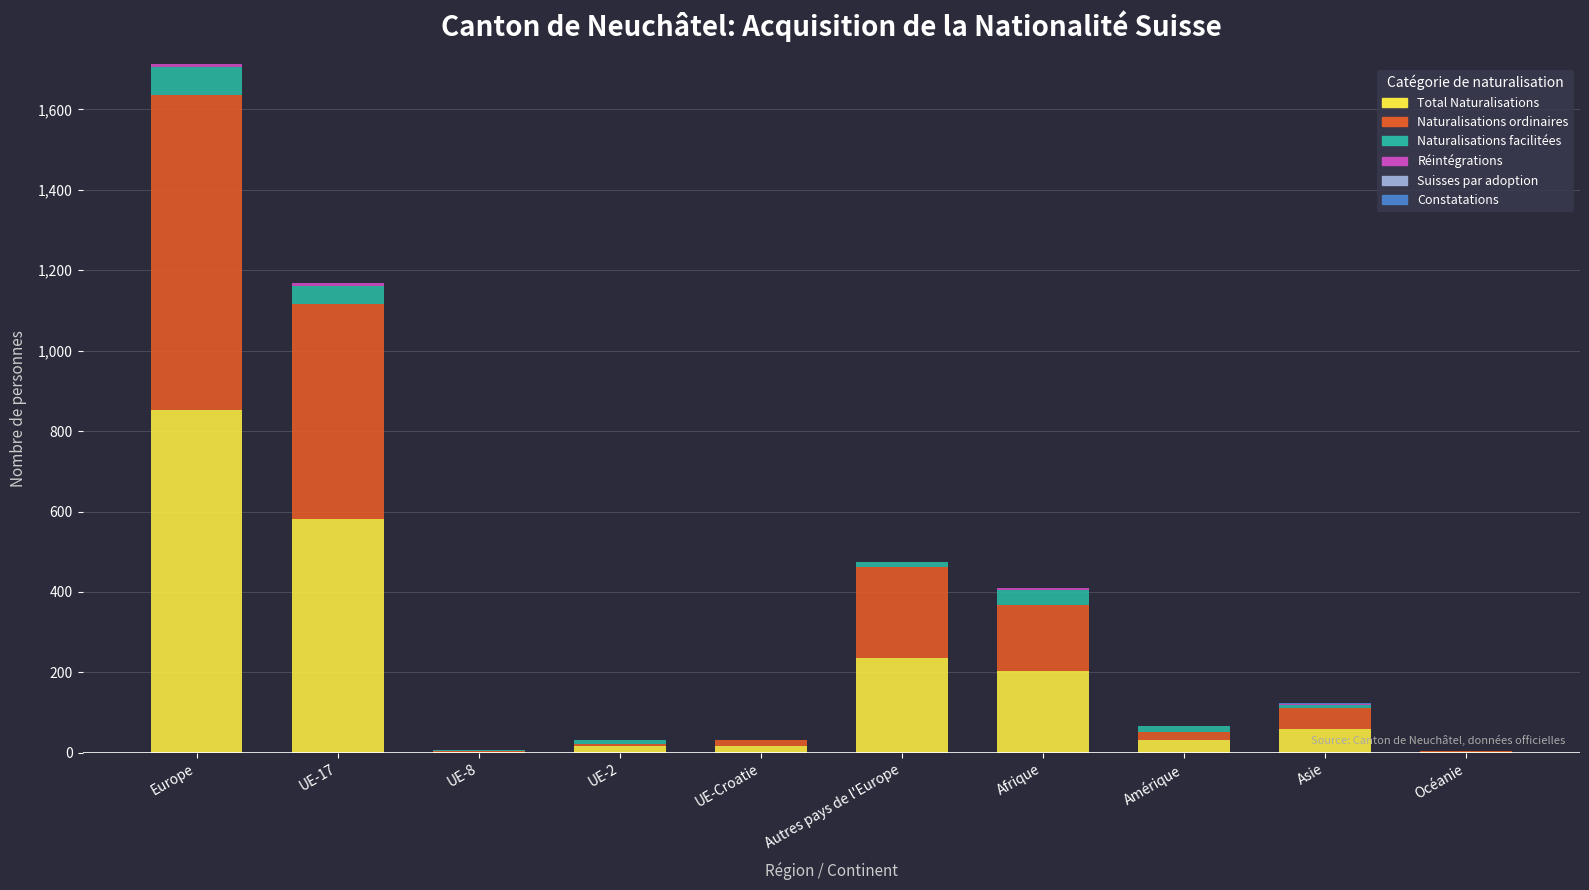

At which label does Total Naturalisations first exceed 60?

Europe